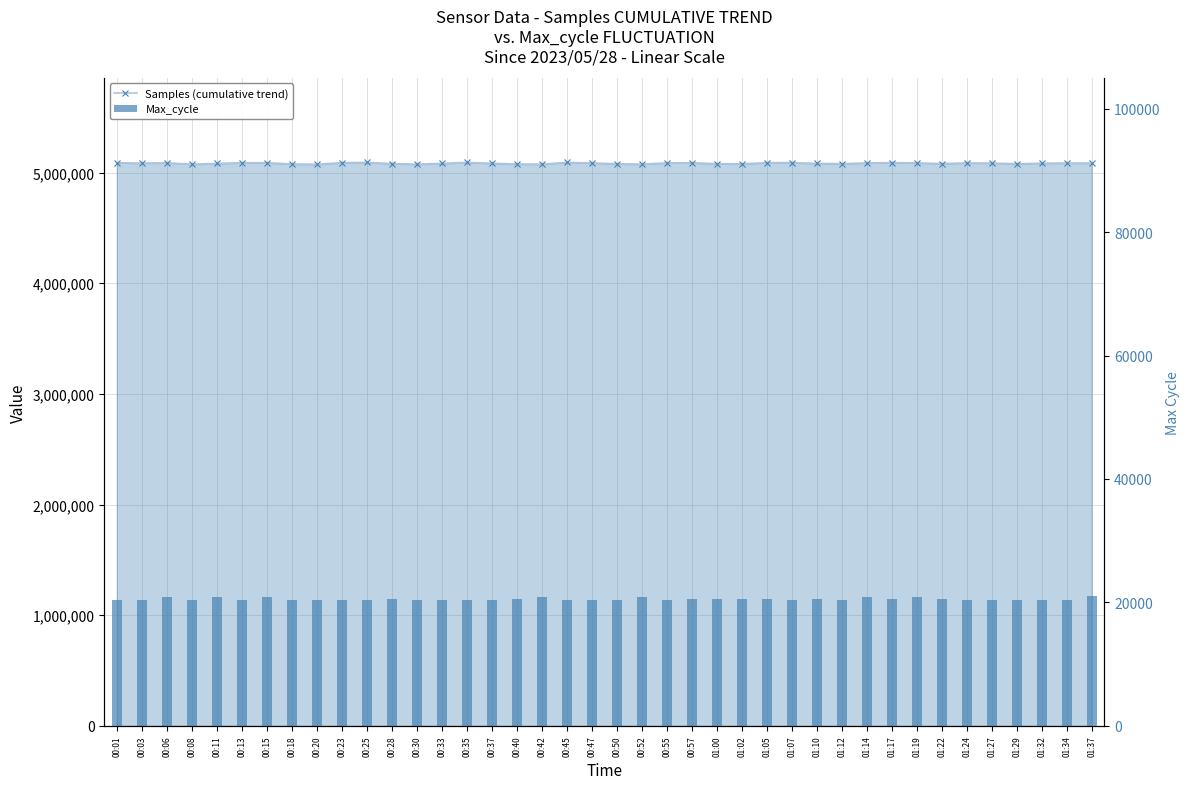

Reading right to left, extract all data points from this chart.

Samples (cumulative trend): 5085666	5085782	5084364	5079455	5085395	5086946	5081137	5087082	5089722	5086668	5079947	5082820	5089579	5089037	5078927	5080367	5087893	5087303	5075791	5079397	5086477	5091560	5075858	5077141	5083687	5091558	5082567	5075333	5081119	5091748	5089379	5074757	5076891	5088782	5088802	5082039	5074978	5088069	5084782	5088913
Max_cycle: 21000	20456	20428	20445	20431	20461	20476	20846	20491	20957	20428	20532	20452	20499	20492	20488	20494	20454	20944	20427	20430	20430	20819	20480	20439	20460	20438	20431	20520	20425	20426	20435	20432	20919	20421	20917	20431	20925	20430	20434